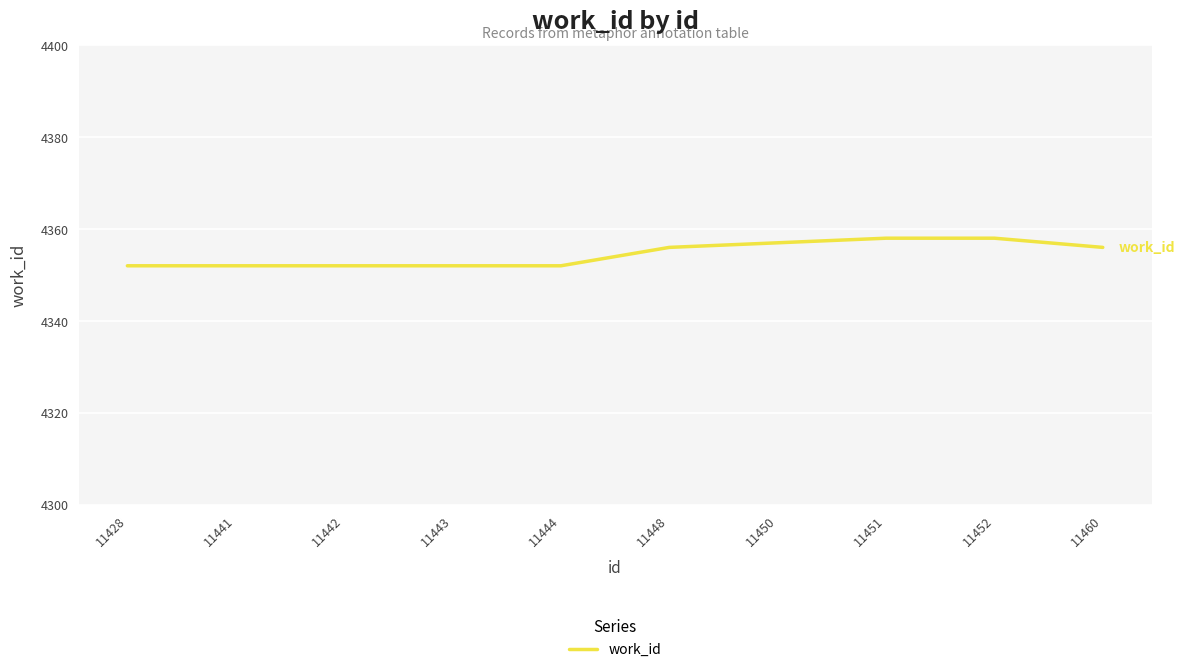

What is the maximum value shown in the chart?

4358